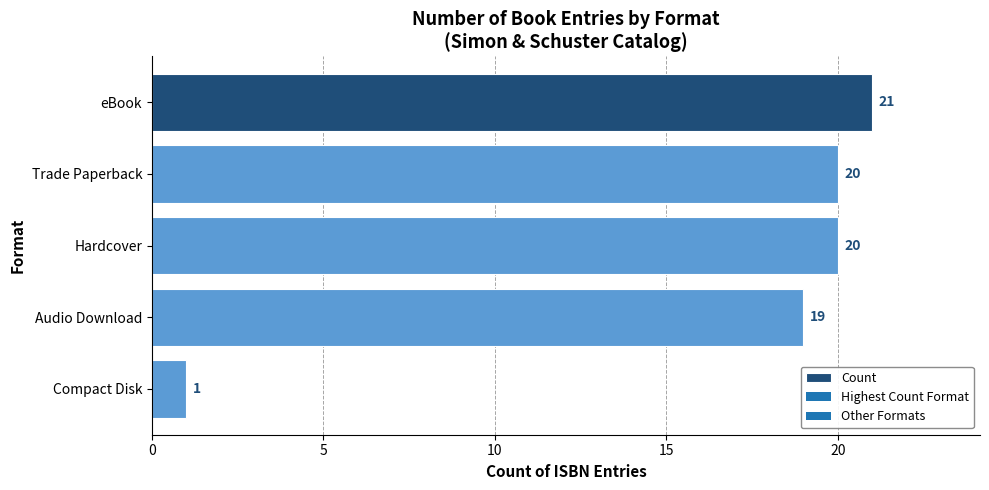

What is the maximum value shown in the chart?

21